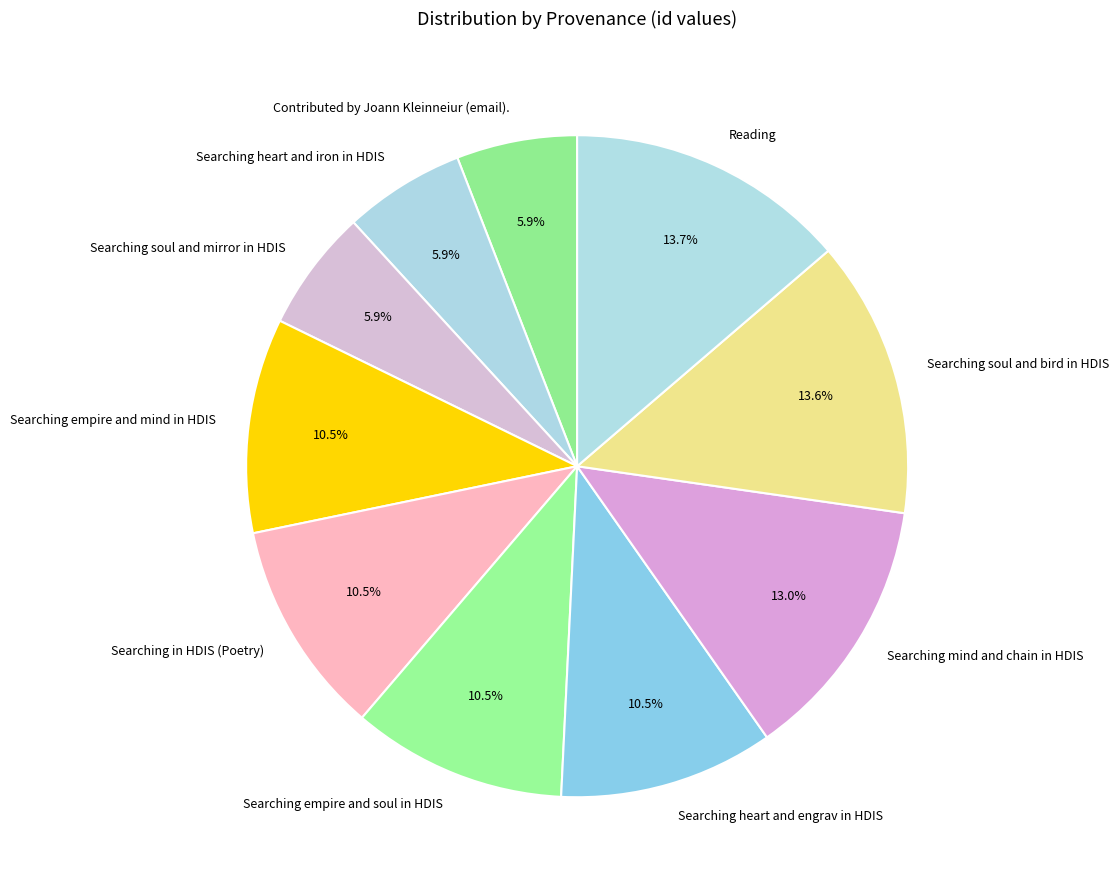

How many slices are in this pie chart?

10